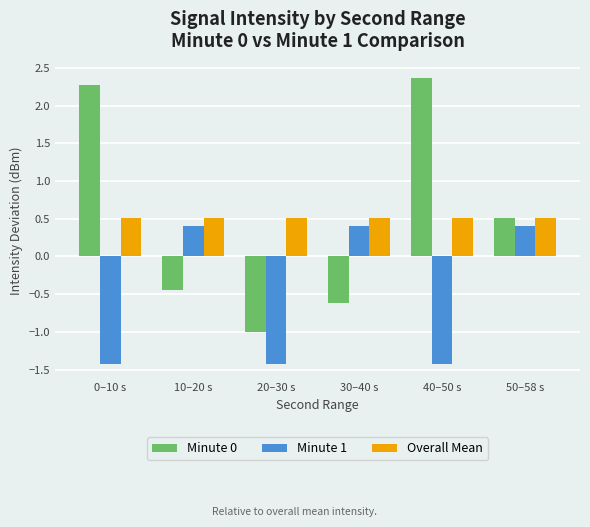

What is the approximate value of Minute 1 at 50–58 s?

0.4